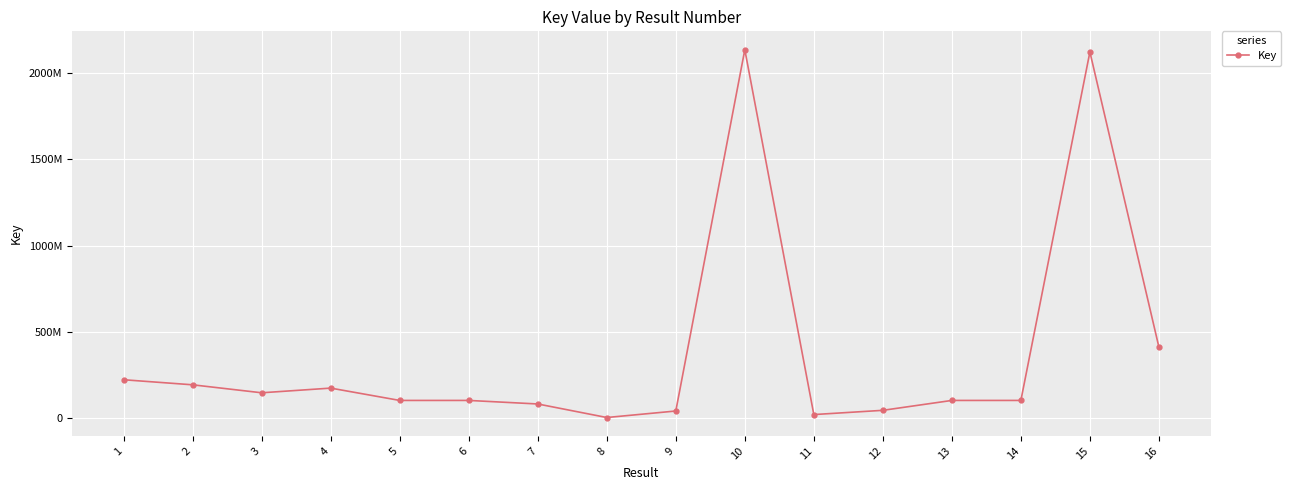

Is this an area chart (filled region under the line)?

No